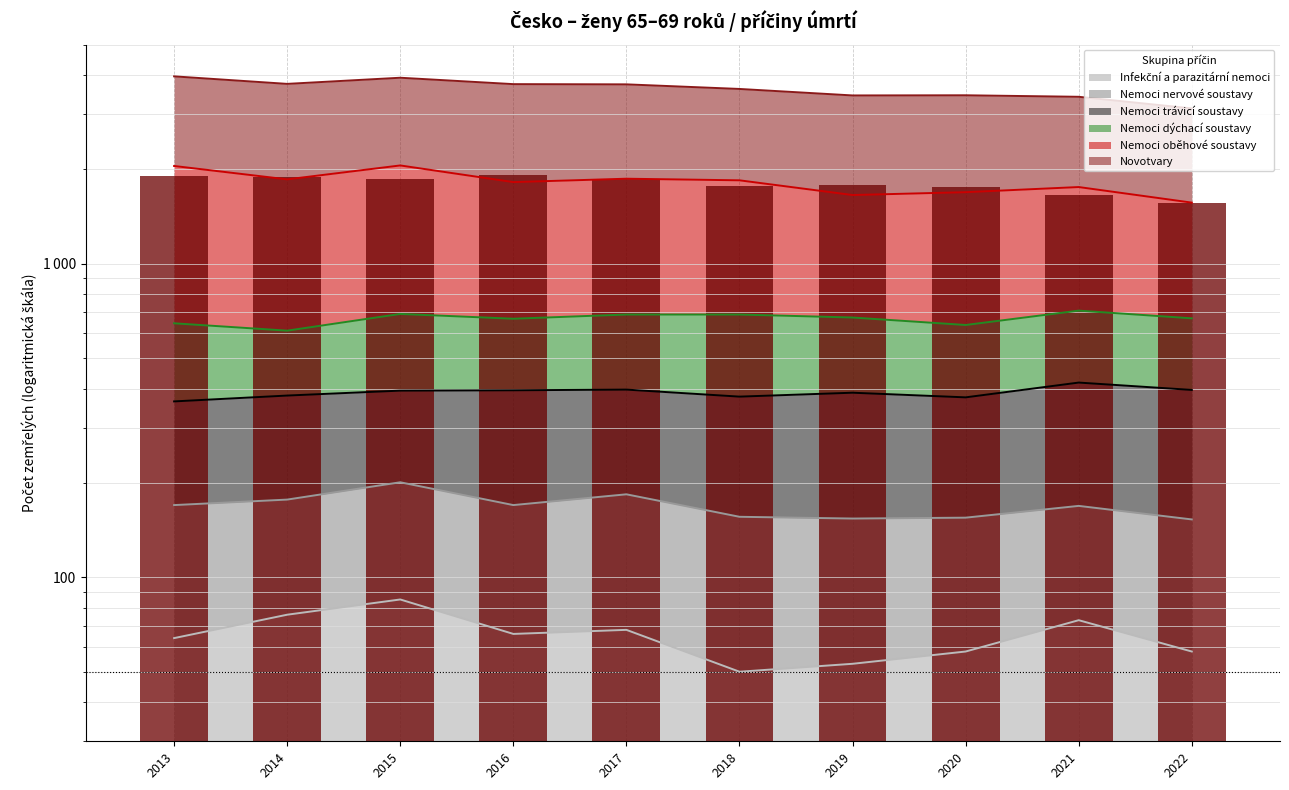

True or false: the data shows 1563 at 2022.

True